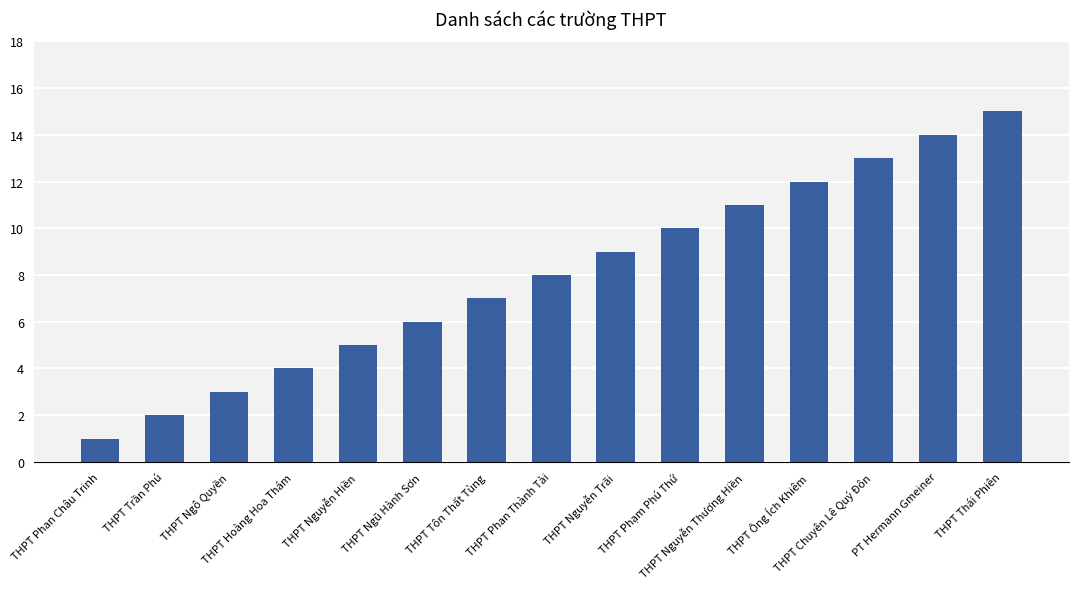

What is the greatest value displayed?

15